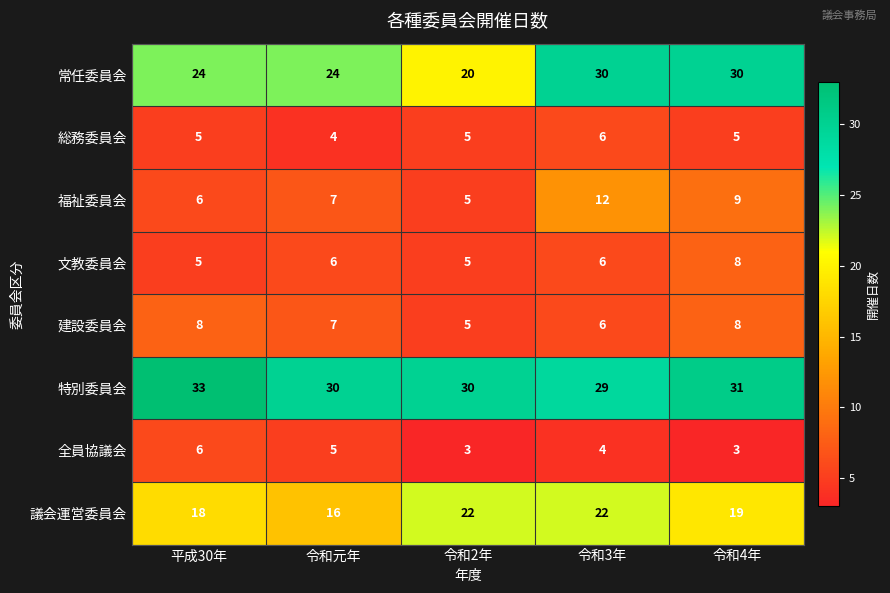

How many series are shown in this chart?

8